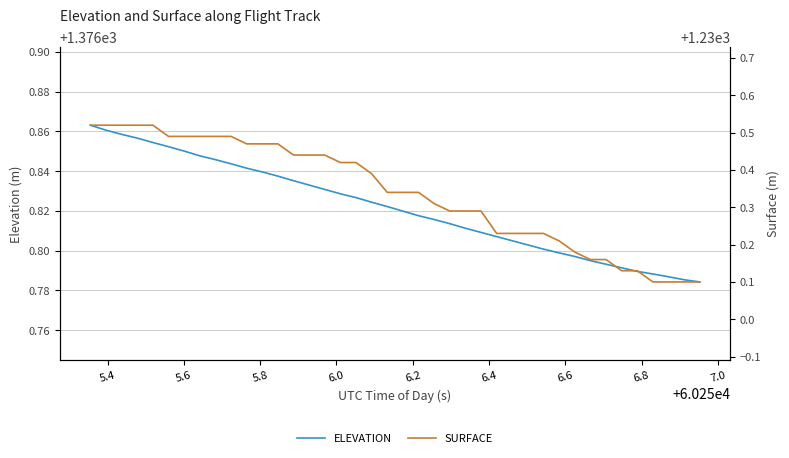

Is this an area chart (filled region under the line)?

No